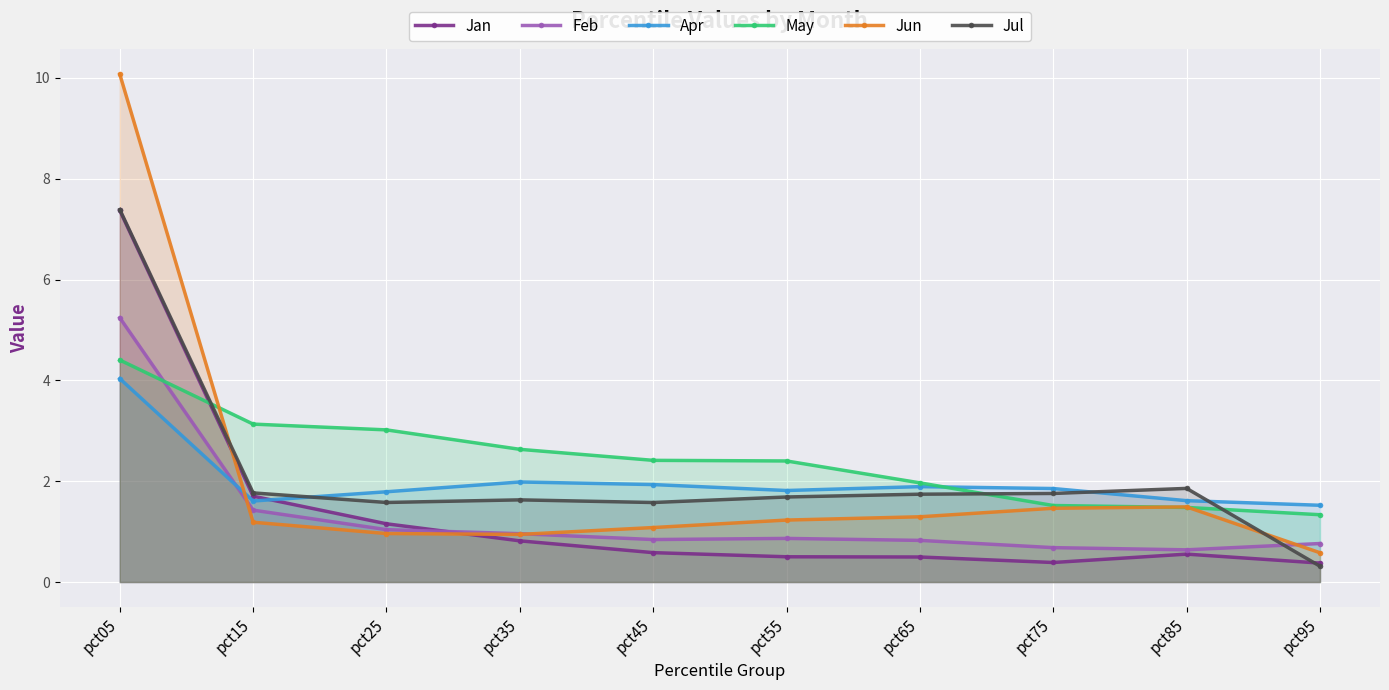

At which category is the sum across all series the highest?

pct05